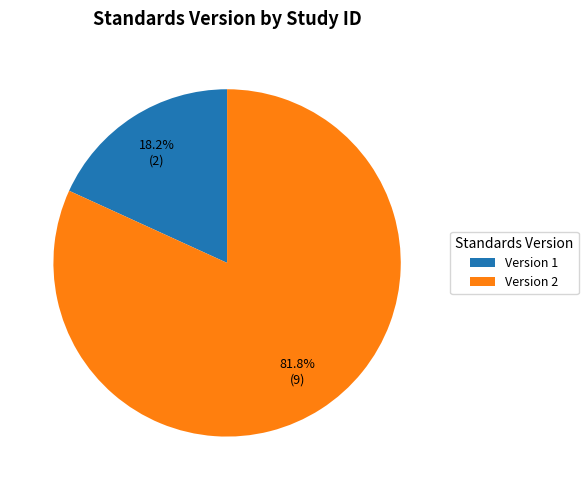

What is the smallest slice in the pie chart?

Version 1